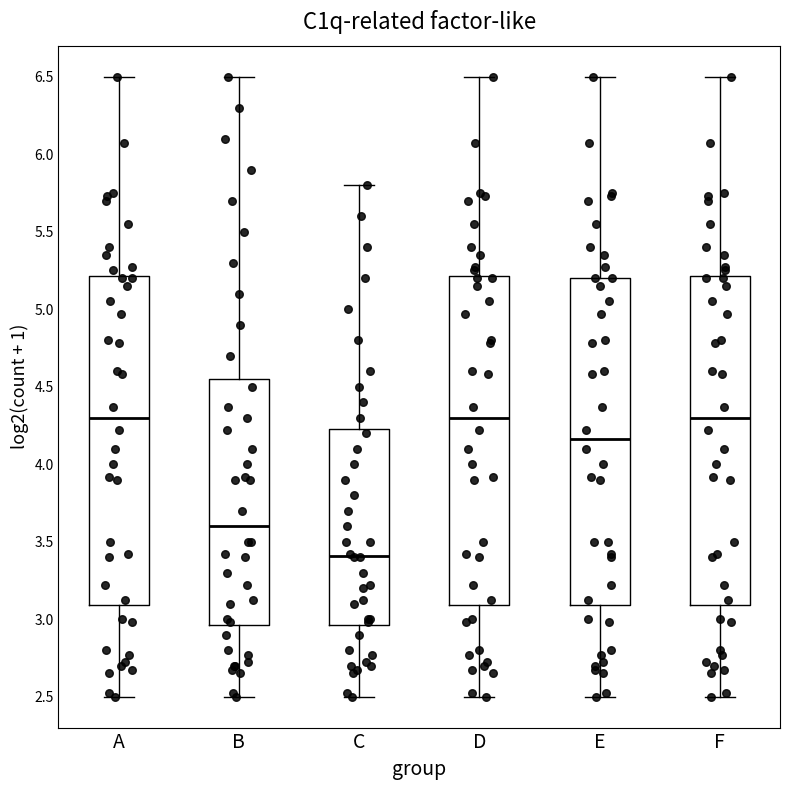

Reading left to right, read every box against the y-axis: the position of its median line, the range the box covers, and the ends of its whiskers. The values are not printed on the chart, so give them approximately, as read against the axis.

A: median 4.30, box 3.10 to 5.20, whiskers 2.50 to 6.50
B: median 3.60, box 2.95 to 4.55, whiskers 2.50 to 6.50
C: median 3.40, box 2.95 to 4.25, whiskers 2.50 to 5.80
D: median 4.30, box 3.10 to 5.20, whiskers 2.50 to 6.50
E: median 4.15, box 3.10 to 5.20, whiskers 2.50 to 6.50
F: median 4.30, box 3.10 to 5.20, whiskers 2.50 to 6.50